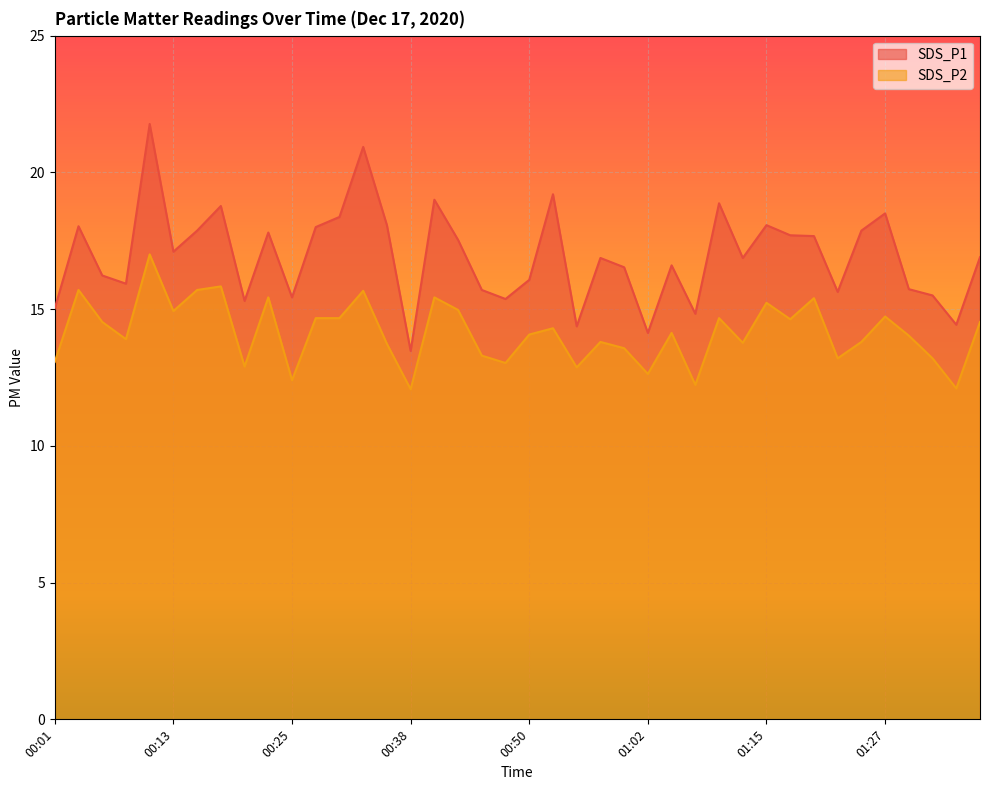

What is the label of the 33rd point from the right?

00:18